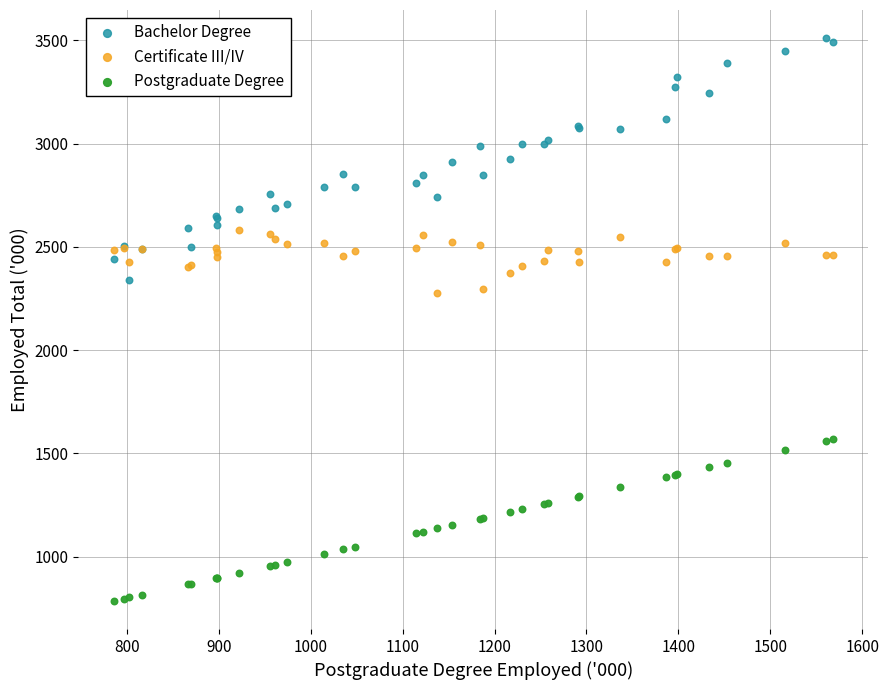

What is the X range (max minus min) for the scatter plot?

781.7